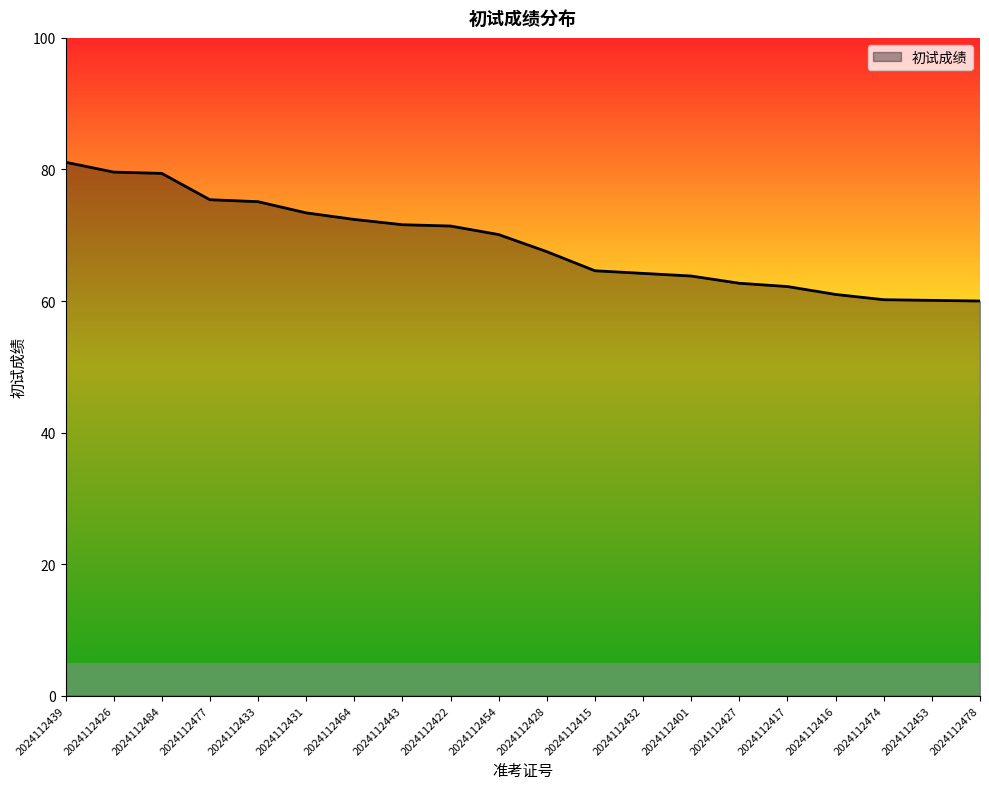

What is the change in value from 2024112439 to 2024112484?

-1.7